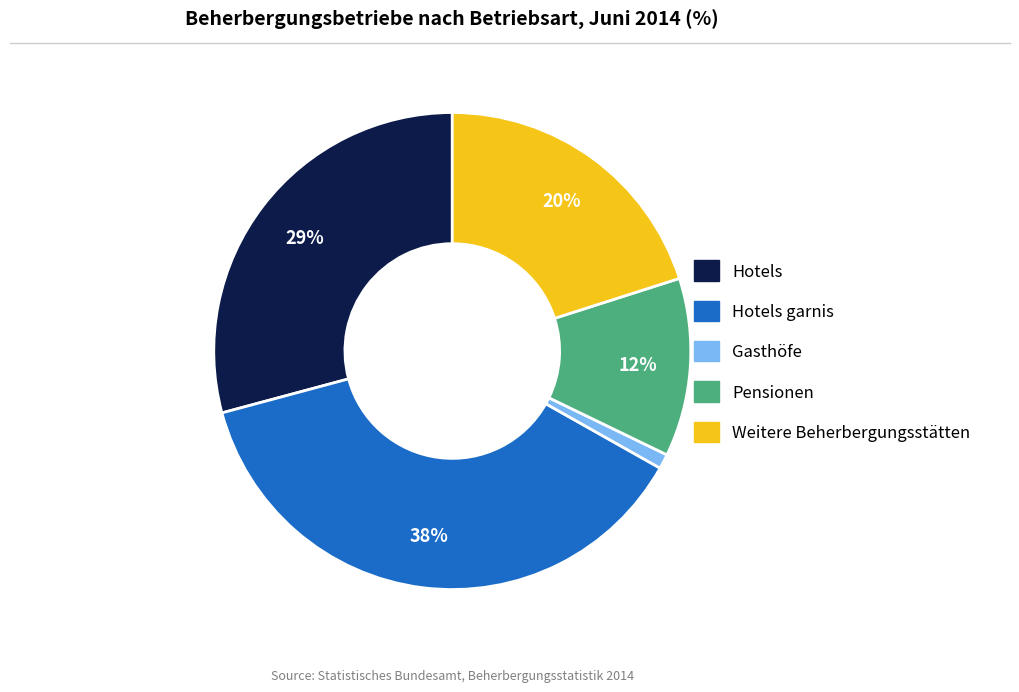

To the nearest percent, what is the difference between the largest and smallest slice percentages?

37%